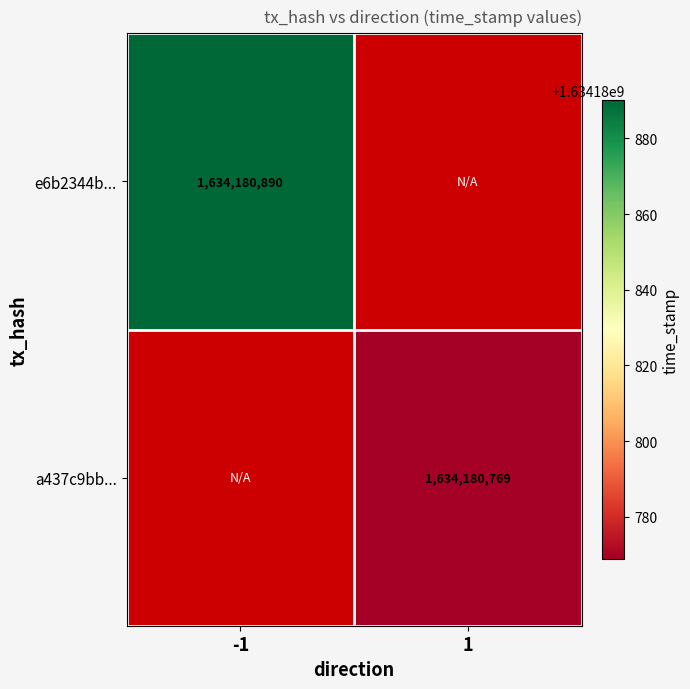

Is the value of e6b2344bf9138e33643daf2e42c59e3962a62d9 at 0 greater than the value of a437c9bba46b298c88ccbd1b15a5a6dc5c7c2e2 at 0?

No